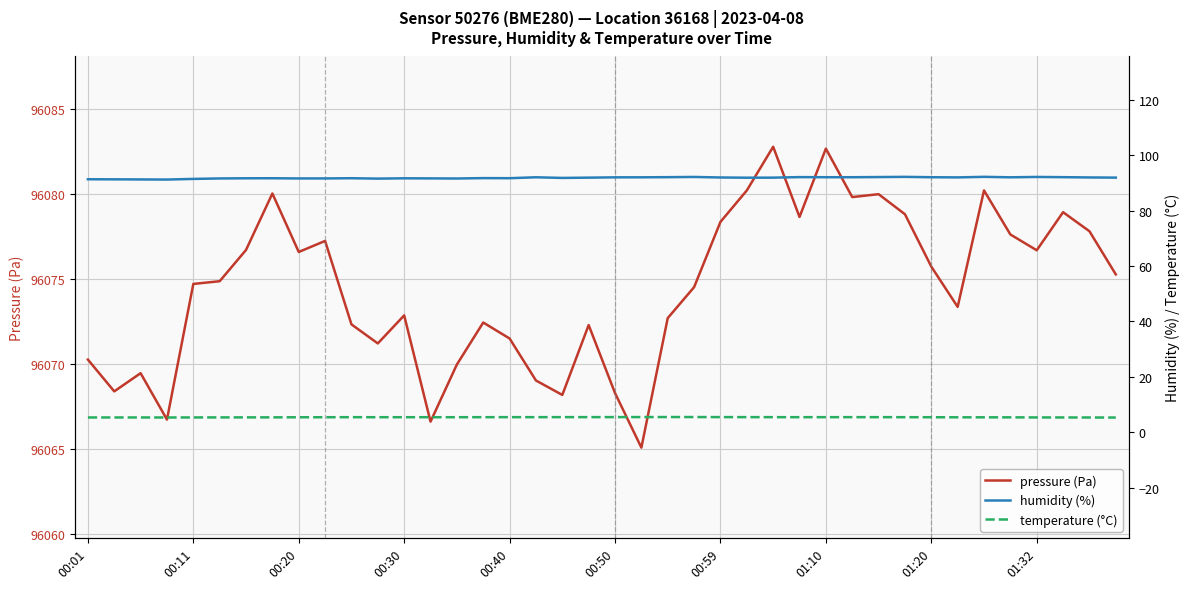

What is the highest value of the pressure (Pa) series?

96082.8